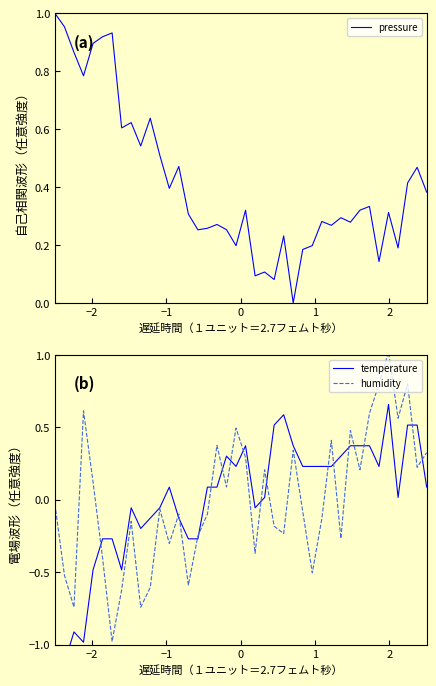

Is it true that humidity equals 0.2 at 34?

False